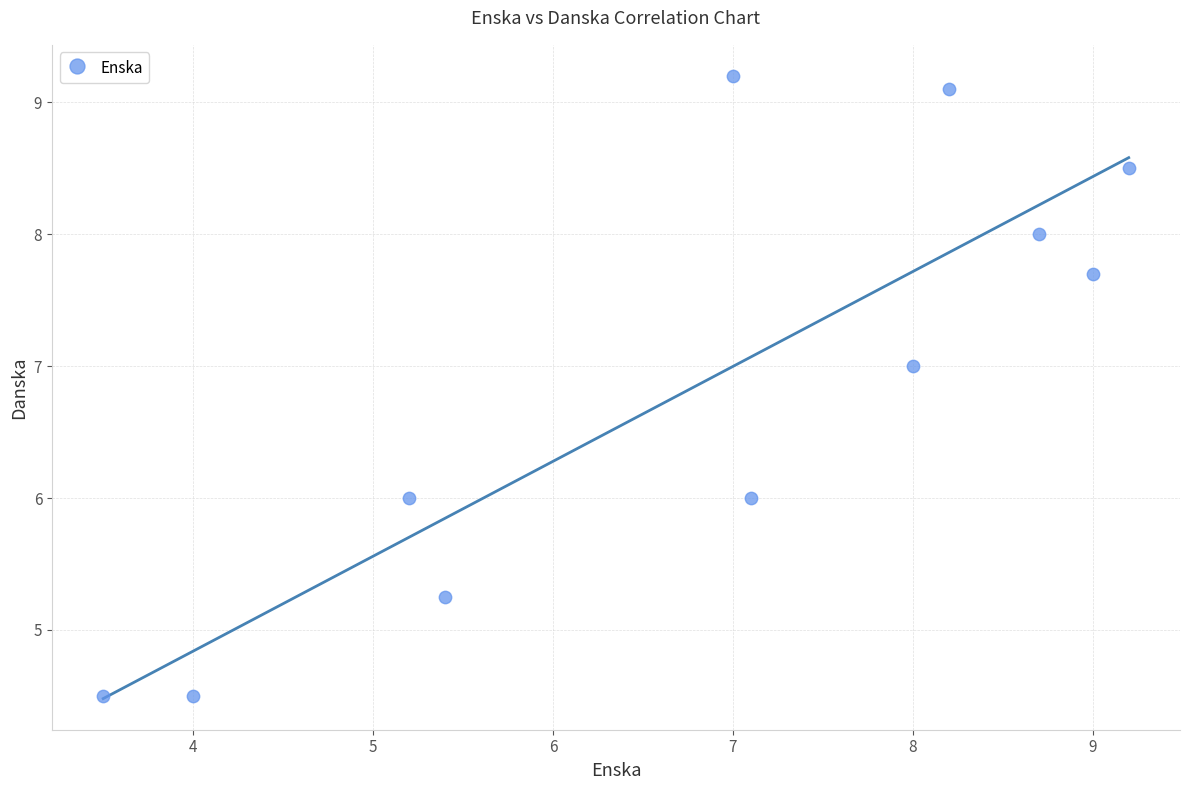

What is the range of Y values (max minus min)?

4.7